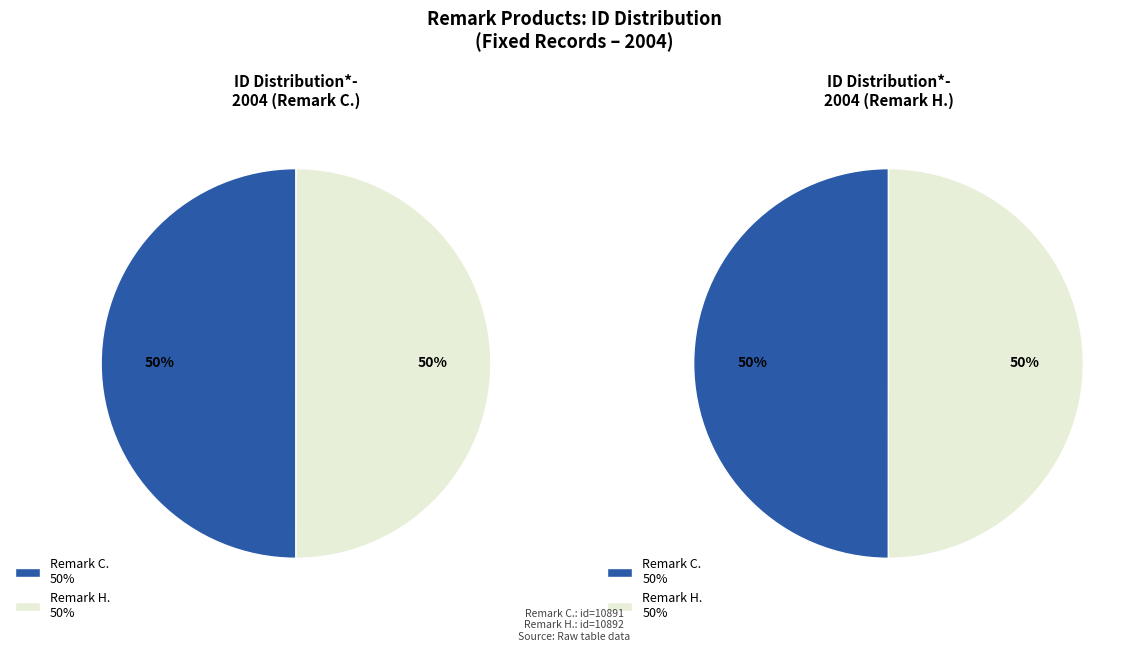

To the nearest percent, what is the combined percentage of Remark H. and Remark C.?

100%